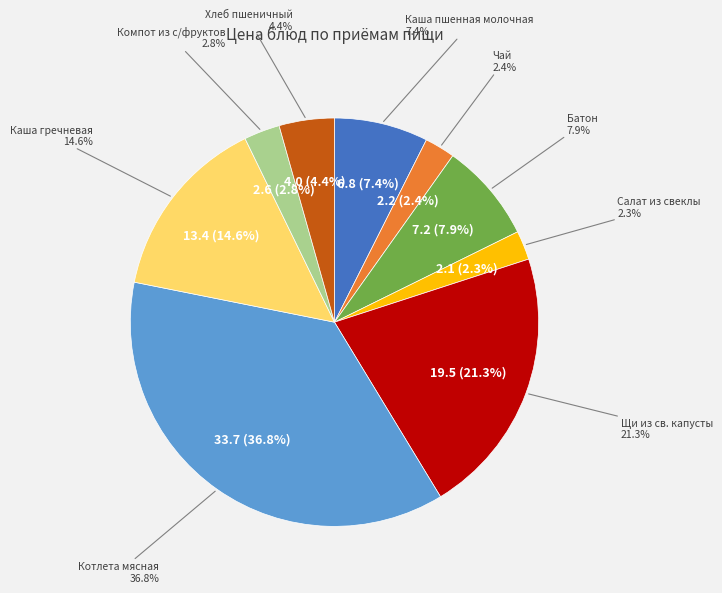

To the nearest percent, what is the combined percentage of Компот из с/фруктов and Каша гречневая?

17%